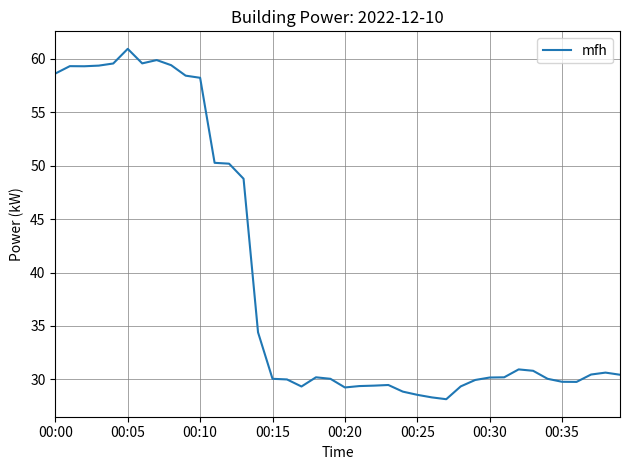

What is the greatest value displayed?

60.9